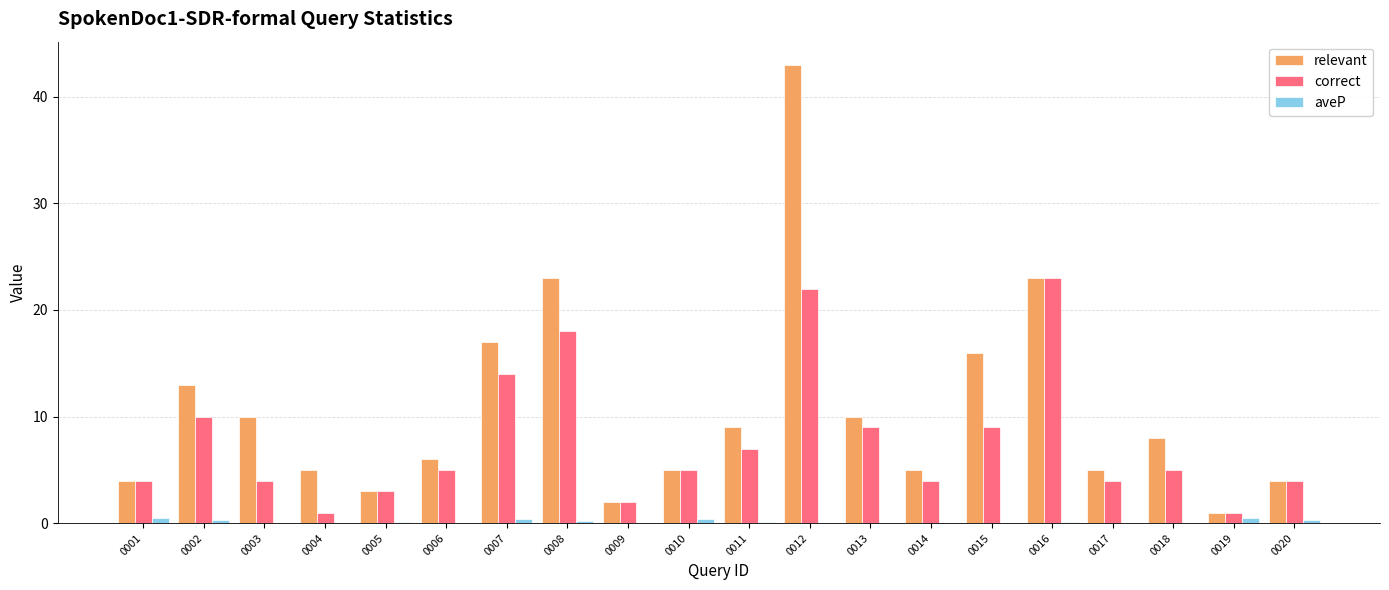

Is it true that relevant equals 8.9 at 0014?

False